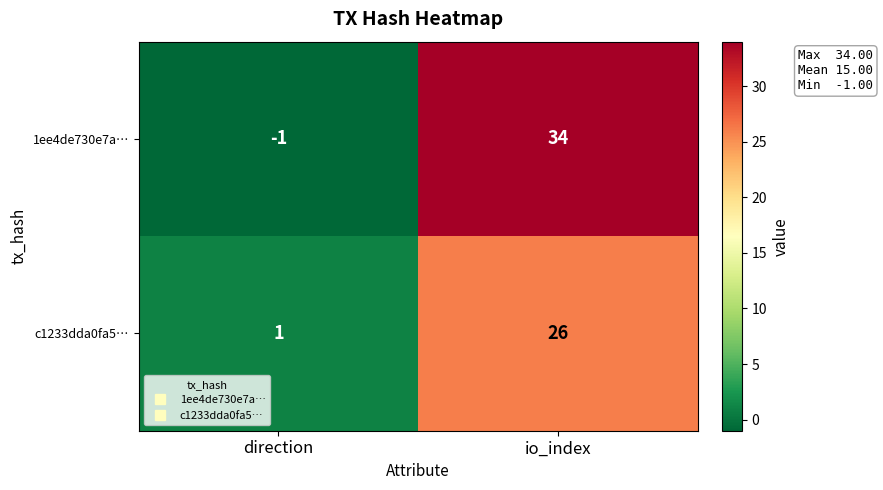

Which series has the largest range (max minus min)?

1ee4de730e7a…